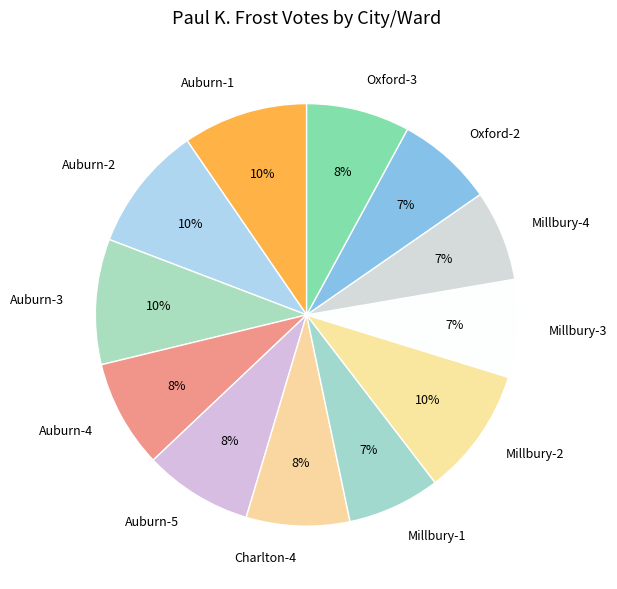

To the nearest percent, what is the combined percentage of Oxford-3 and Auburn-4?

16%